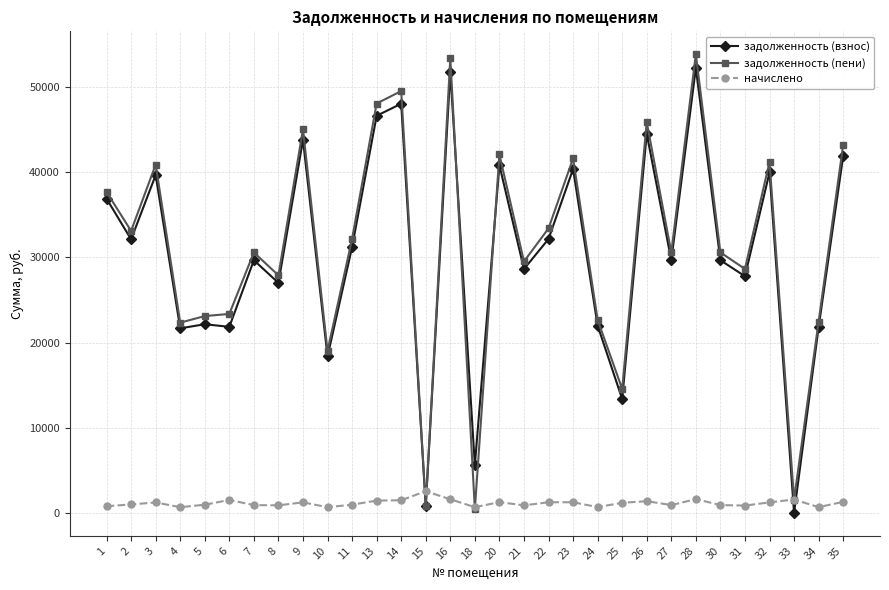

True or false: начислено has a value of 1515.9 at 6.

True